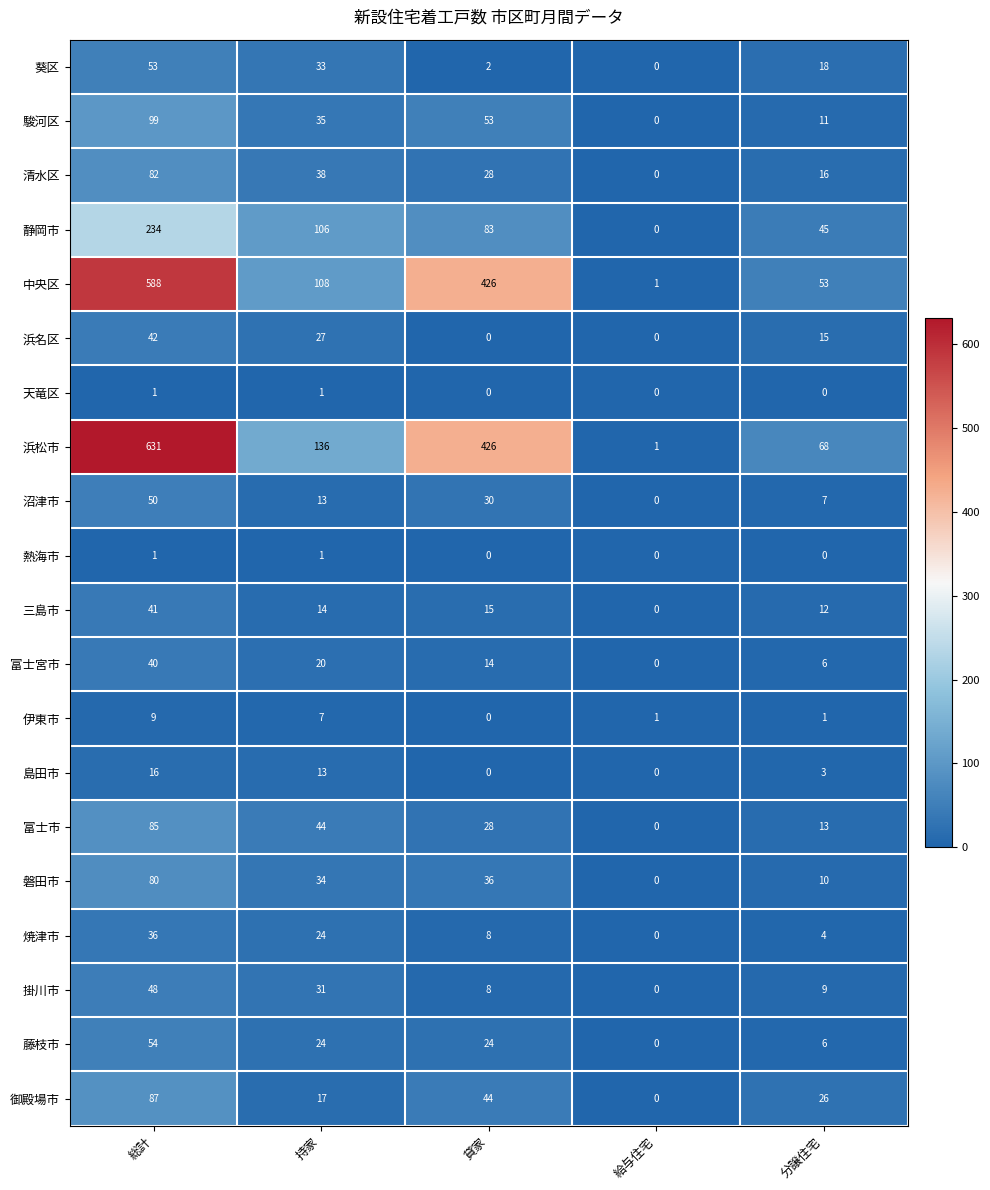

What is the greatest value displayed?

631